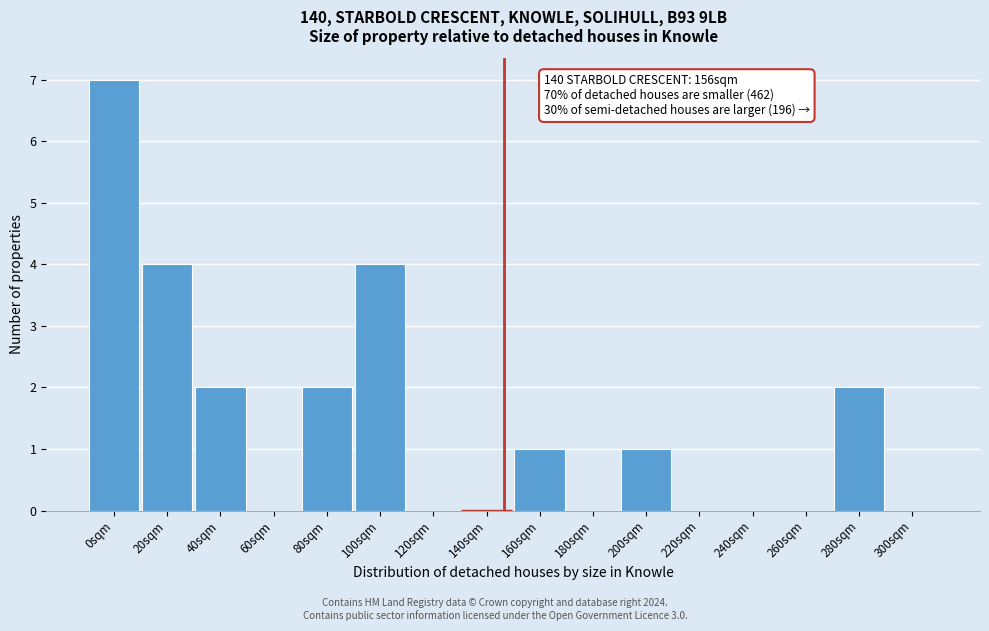

Reading left to right, what are all the values shown in this chart?

0sqm=7	20sqm=4	40sqm=2	60sqm=0	80sqm=2	100sqm=4	120sqm=0	140sqm=0	160sqm=1	180sqm=0	200sqm=1	220sqm=0	240sqm=0	260sqm=0	280sqm=2	300sqm=0